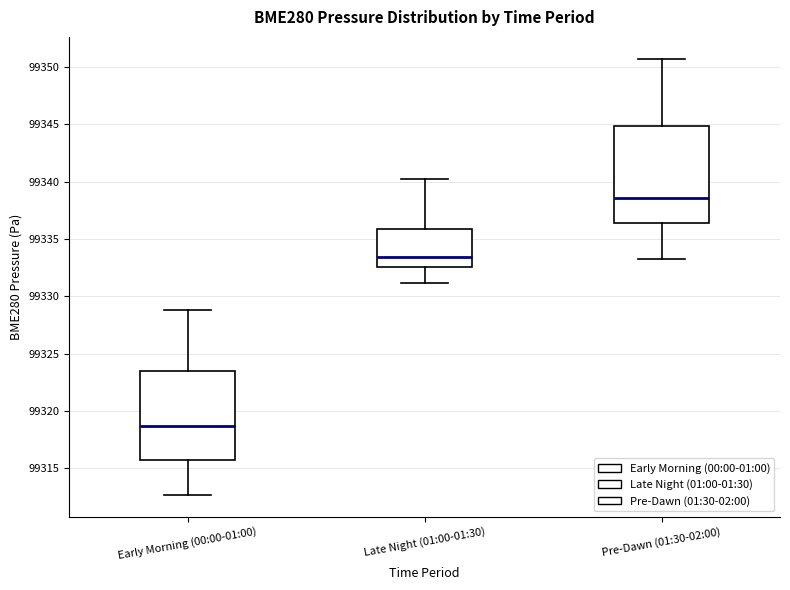

Reading left to right, transcribe this box plot: for each box, give where its median line is, the range the box spans, and where its two whiskers end, as read against the y-axis. The values are not printed on the chart, so give them approximately, as read against the axis.

Early Morning (00:00-01:00): median 99318.5, box 99315.5 to 99323.5, whiskers 99312.5 to 99329.0
Late Night (01:00-01:30): median 99333.5, box 99332.5 to 99336.0, whiskers 99331.0 to 99340.0
Pre-Dawn (01:30-02:00): median 99338.5, box 99336.5 to 99345.0, whiskers 99333.5 to 99350.5